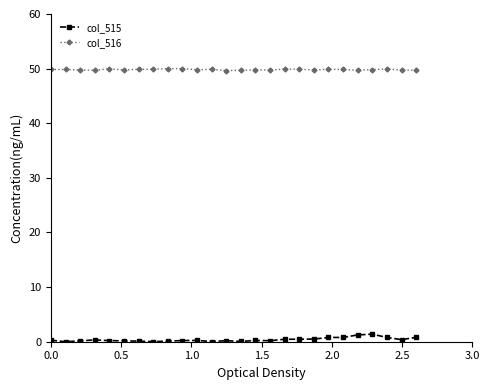

How many distinct data groups are displayed?

2